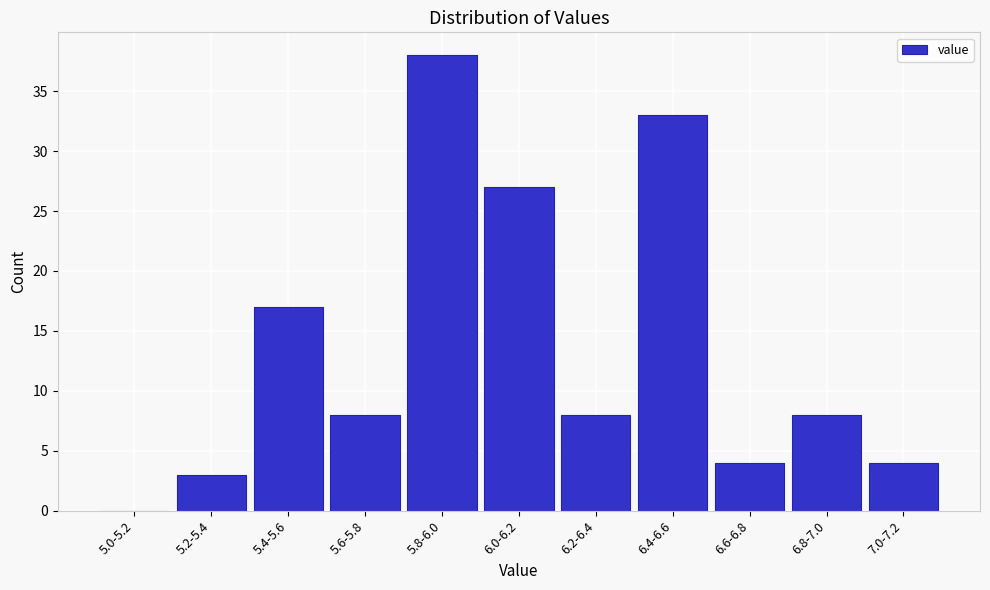

Reading left to right, list all the values displayed in this chart.

5.0-5.2=0	5.2-5.4=3	5.4-5.6=17	5.6-5.8=8	5.8-6.0=38	6.0-6.2=27	6.2-6.4=8	6.4-6.6=33	6.6-6.8=4	6.8-7.0=8	7.0-7.2=4